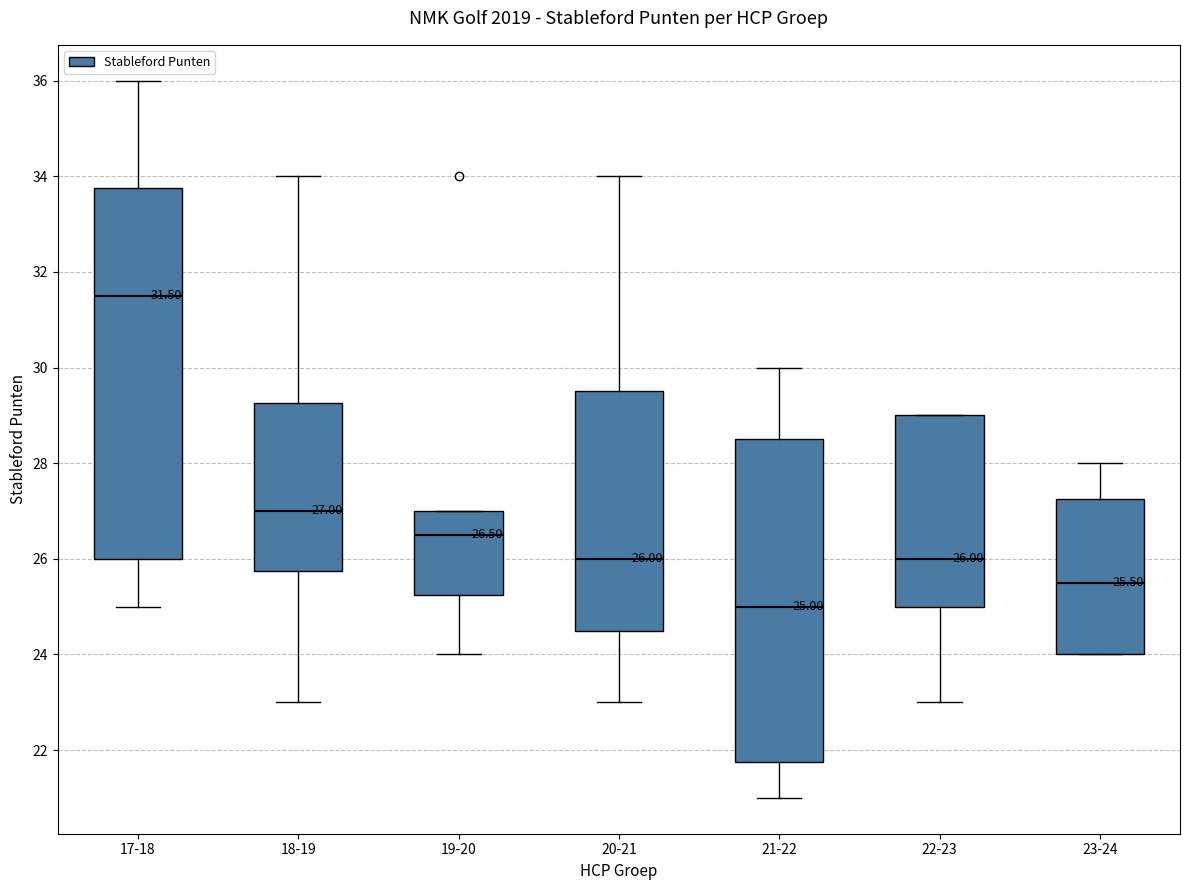

Which box has the lowest median line?

21-22